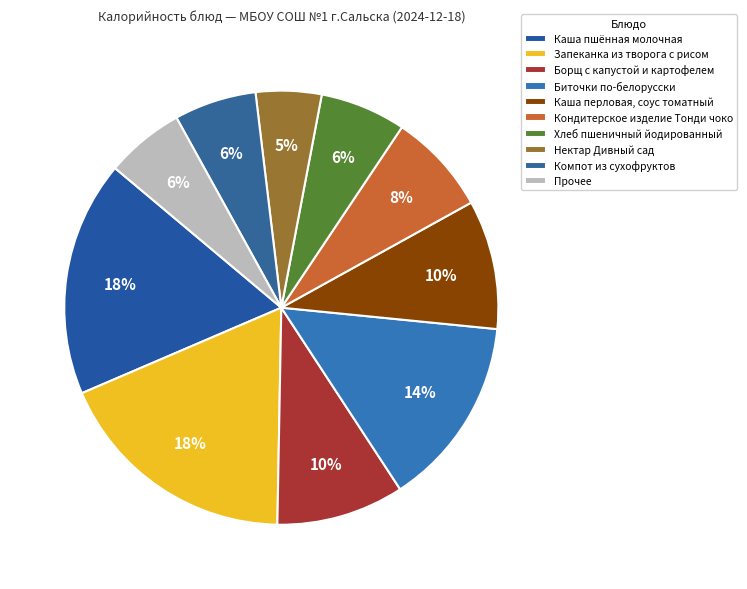

Is there any slice that represents more than half of the pie?

No